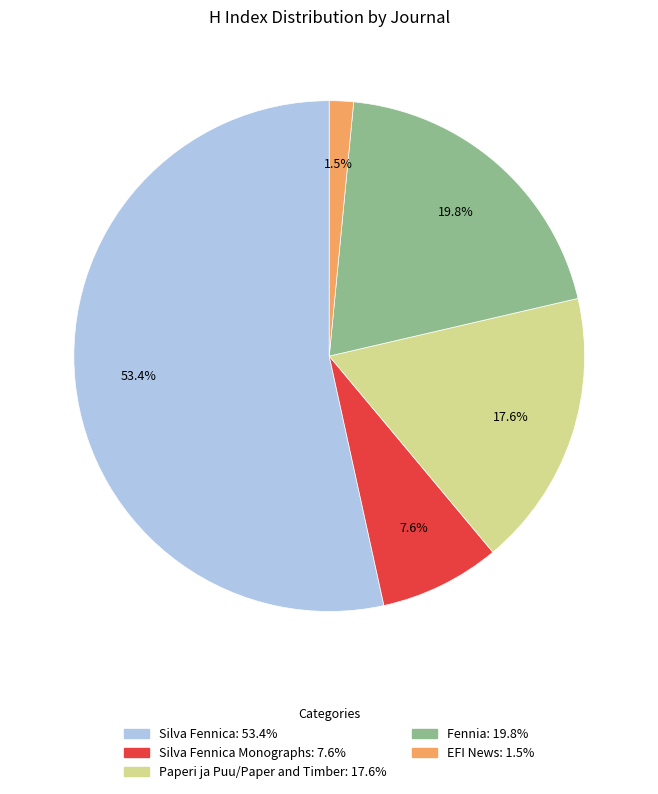

Does any single category account for the majority?

Yes